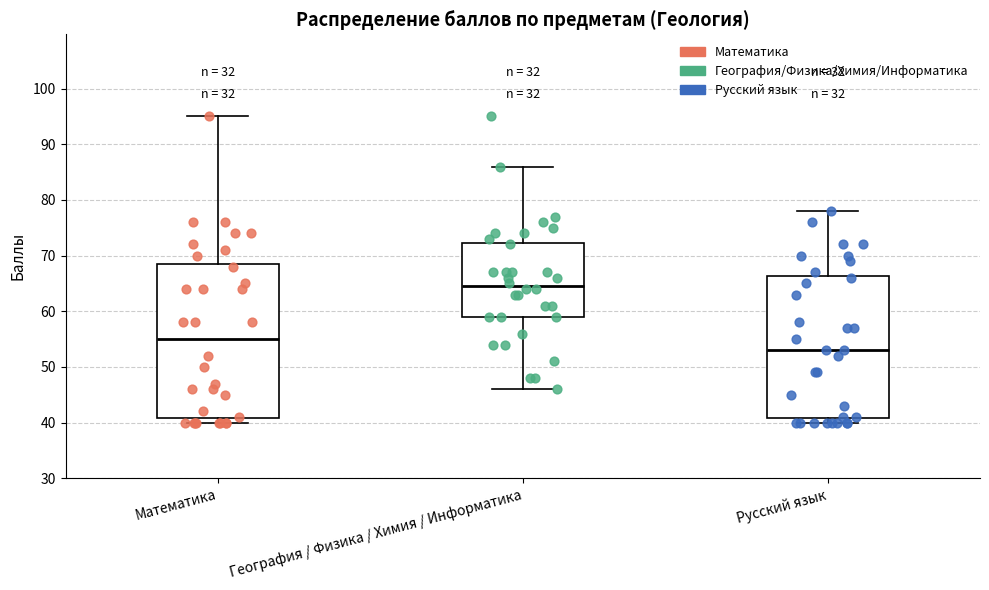

Reading left to right, transcribe this box plot: for each box, give where its median line is, the range the box spans, and where its two whiskers end, as read against the y-axis. The values are not printed on the chart, so give them approximately, as read against the axis.

Математика: median 55, box 41 to 69, whiskers 40 to 95
География / Физика / Химия / Информатика: median 65, box 59 to 72, whiskers 46 to 86
Русский язык: median 53, box 41 to 66, whiskers 40 to 78